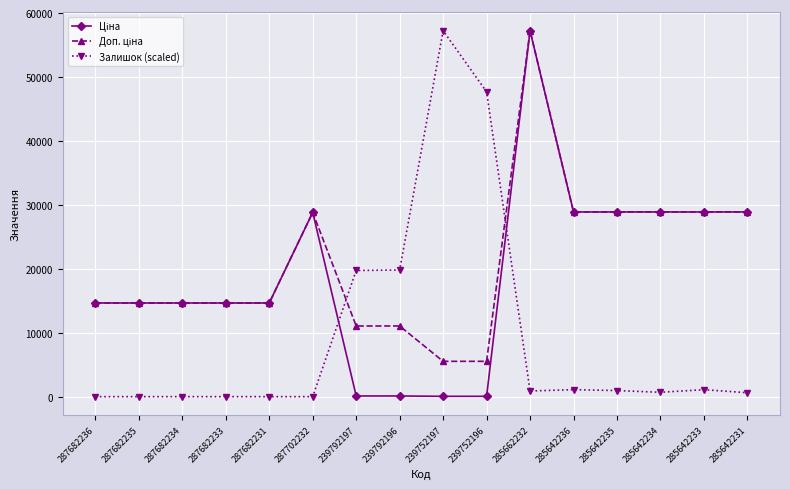

What is the total value across all series at 287702232?

57643.6